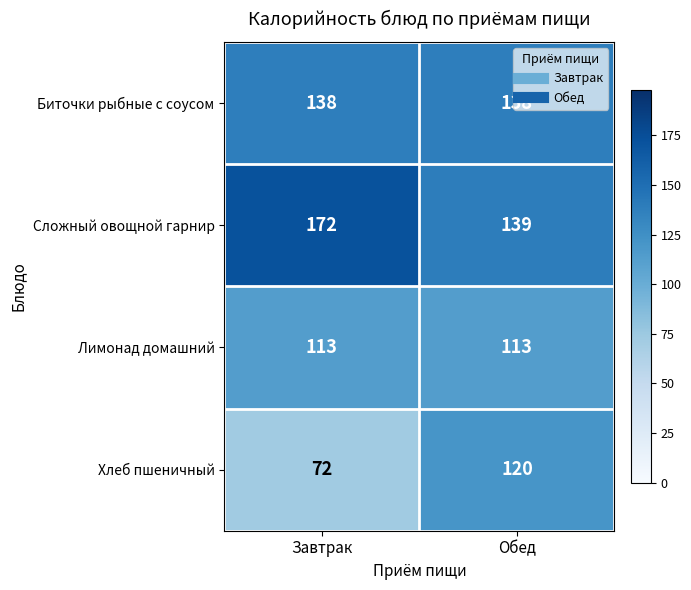

What is the maximum value for Биточки рыбные с соусом?

138